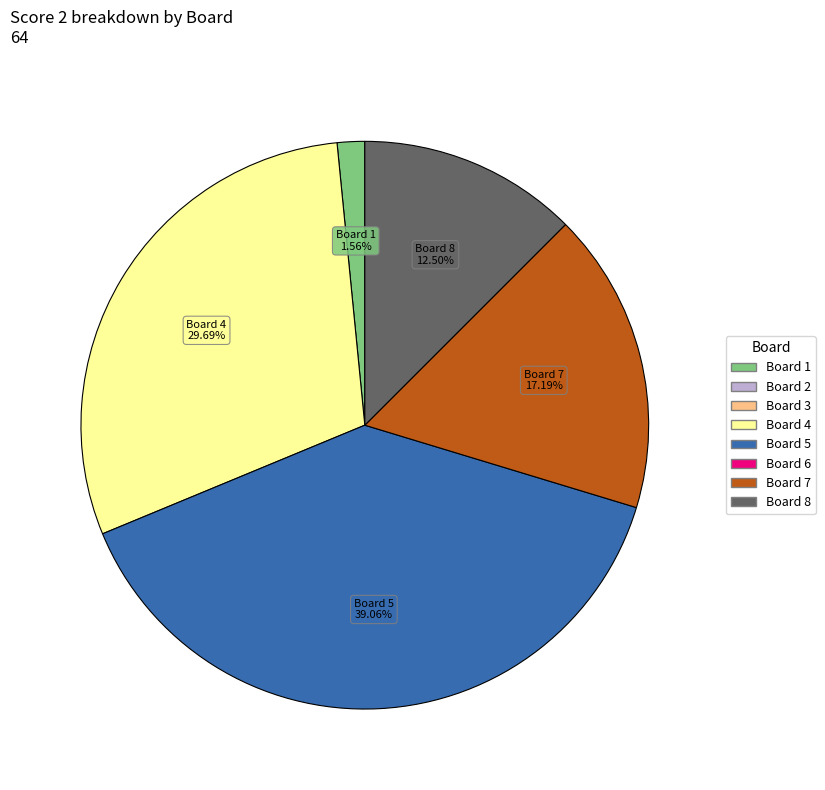

Is there any slice that represents more than half of the pie?

No